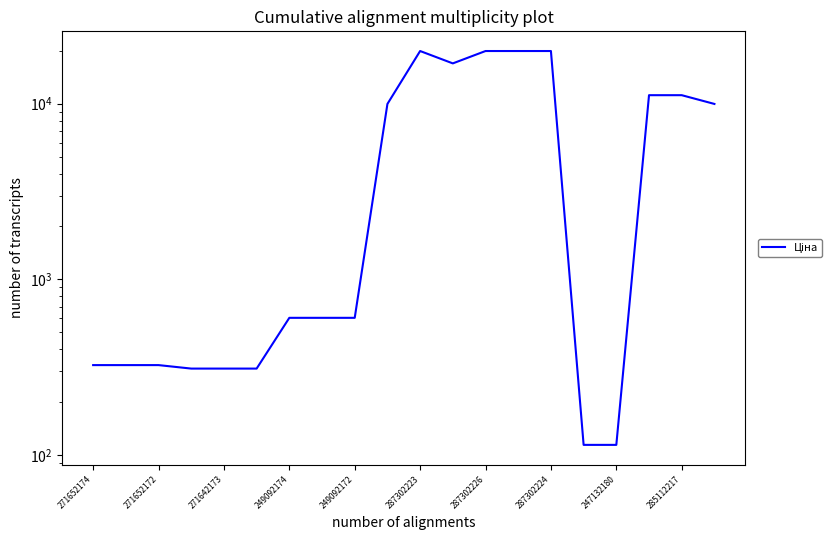

What is the difference between the maximum and minimum values?

19850.1